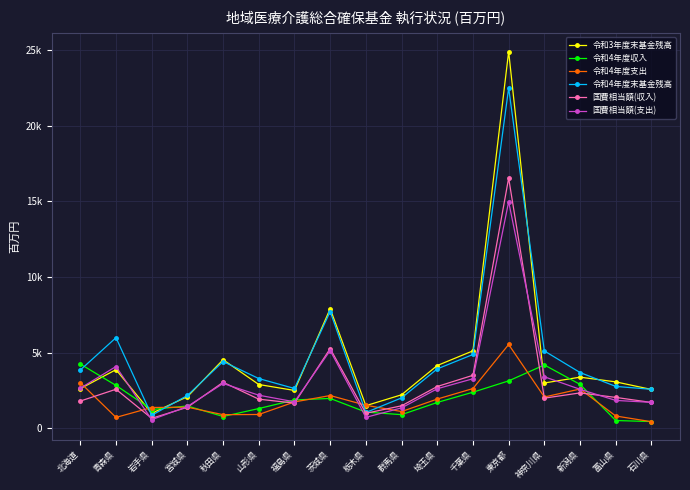

Rank the series by their maximum value, from lowest to highest.

令和4年度収入, 令和4年度支出, 国費相当額(支出), 国費相当額(収入), 令和4年度末基金残高, 令和3年度末基金残高